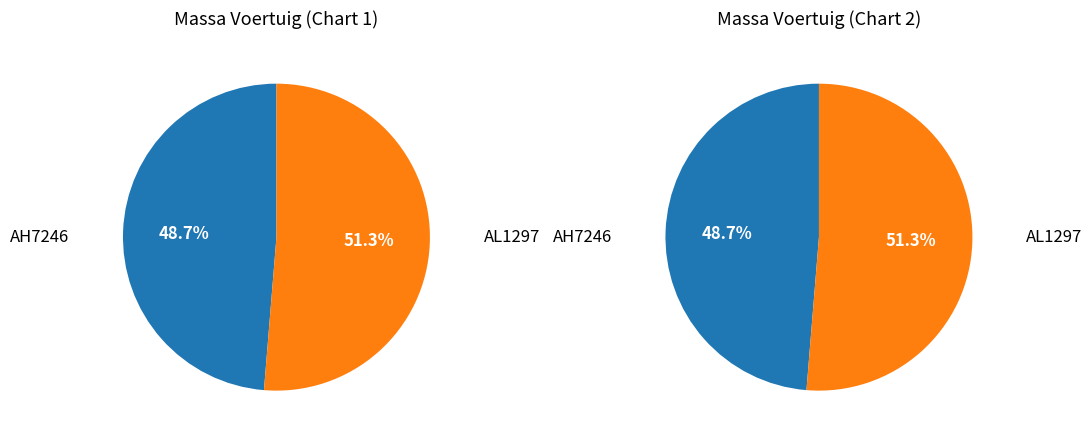

To the nearest percent, what portion does AH7246 represent?

49%